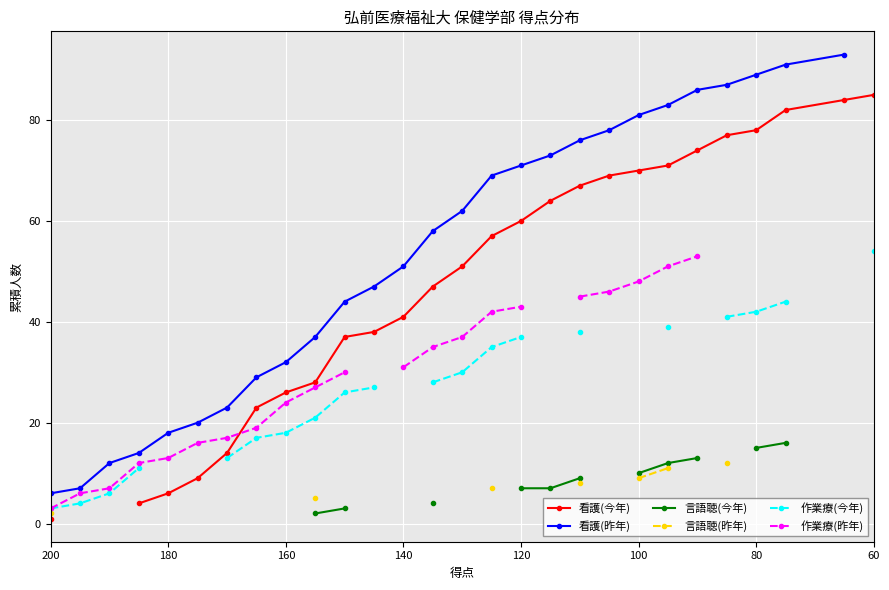

True or false: 言語聴(今年) and 看護(昨年) intersect in this chart.

False